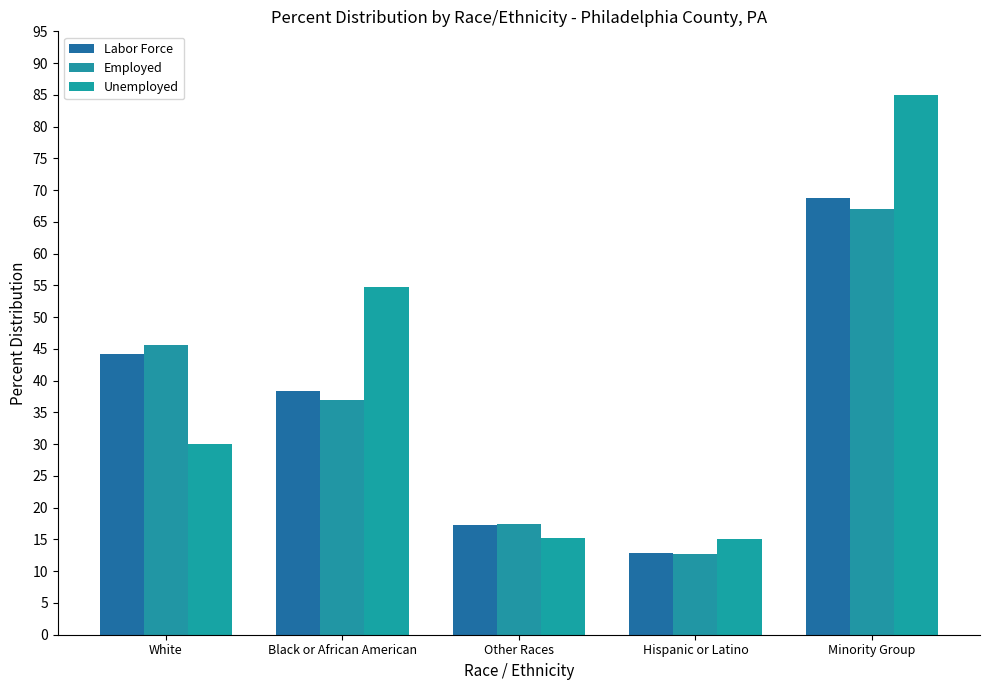

What is the minimum value for Employed?

12.7